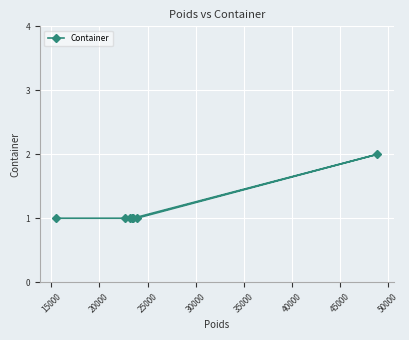

What is the sum of all values?

8